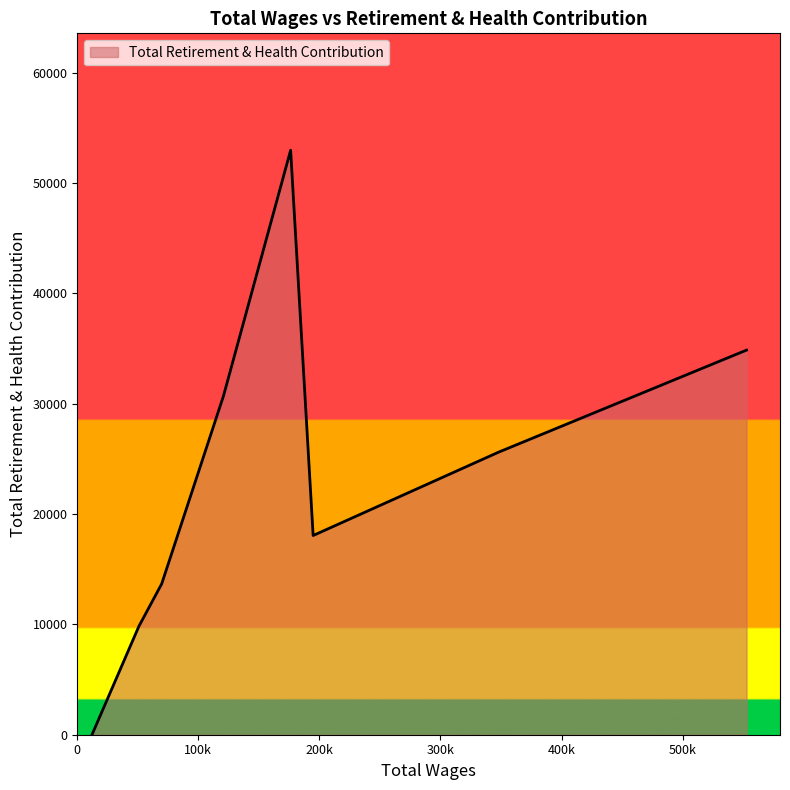

What is the greatest value displayed?

52965